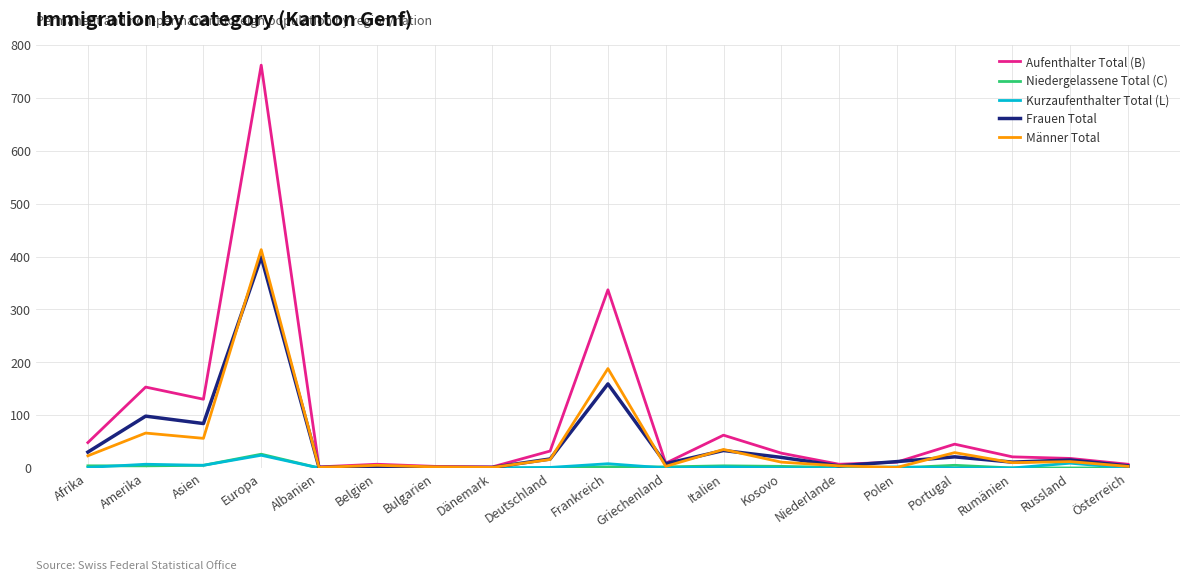

Which category has the highest value in the Aufenthalter Total (B) series?

Europa